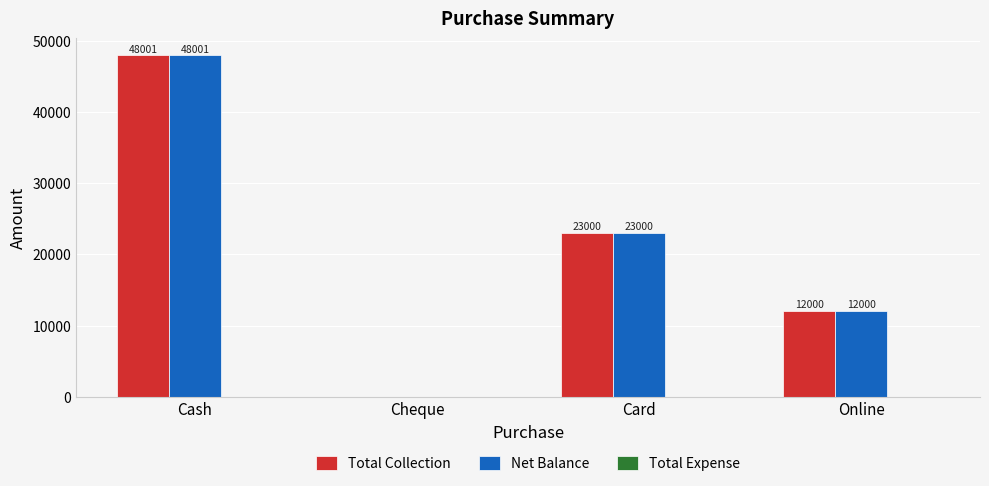

At which category is the sum across all series the highest?

Cash